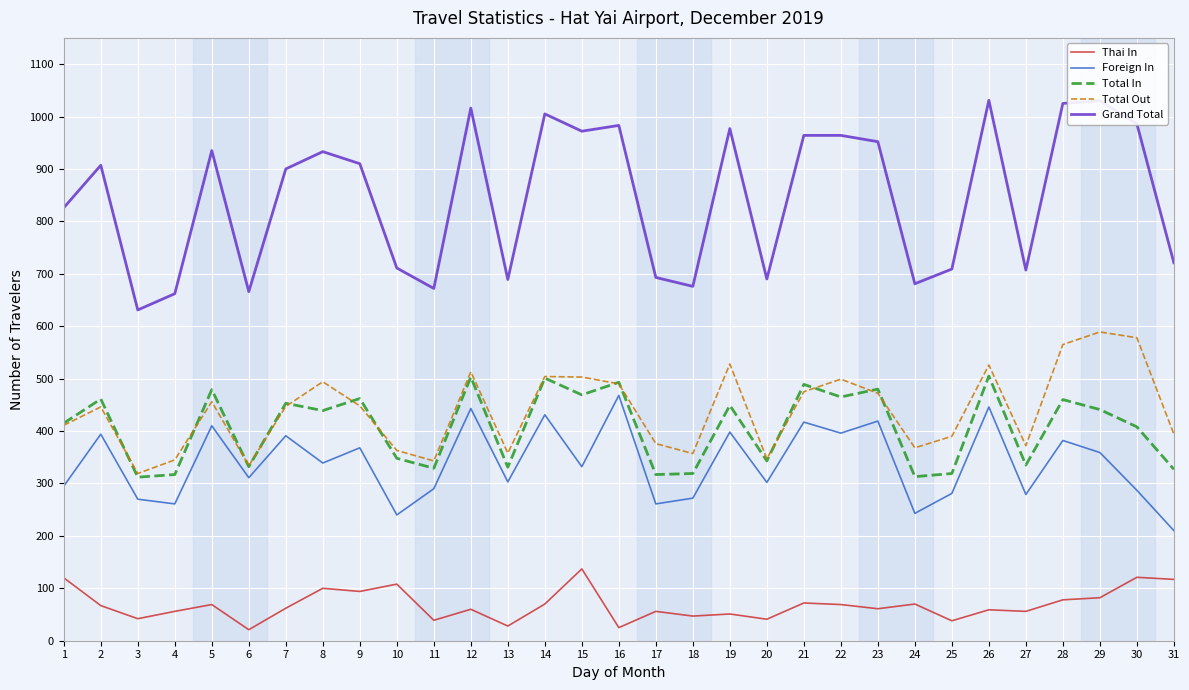

Which series has the widest spread of values?

Grand Total